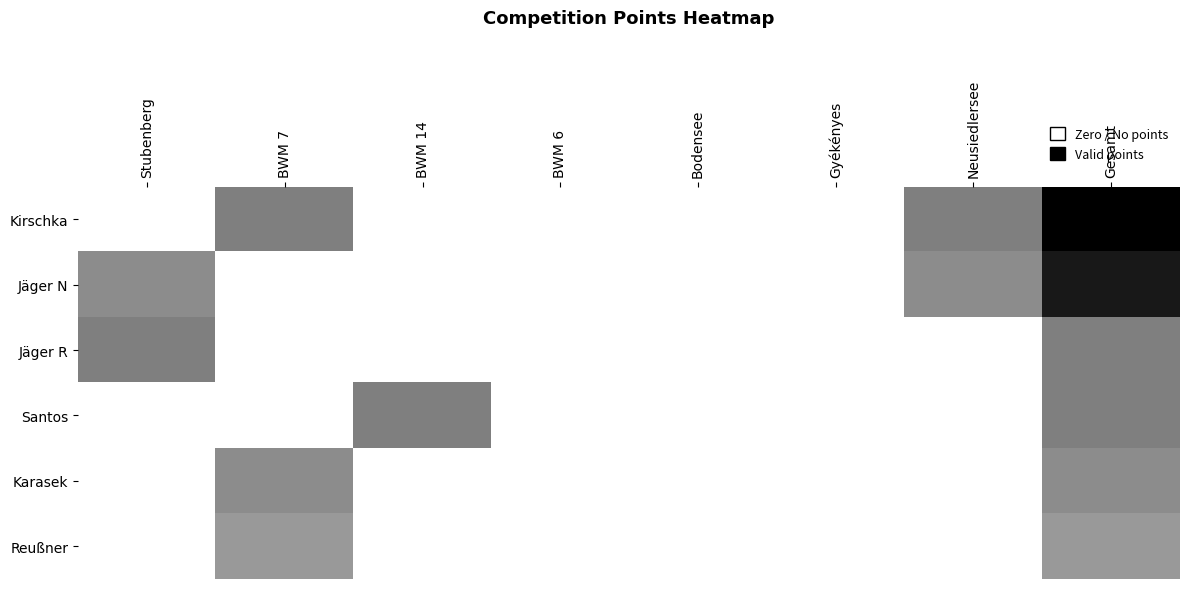

Between BWM 6 and Bodensee, which is larger?

BWM 6